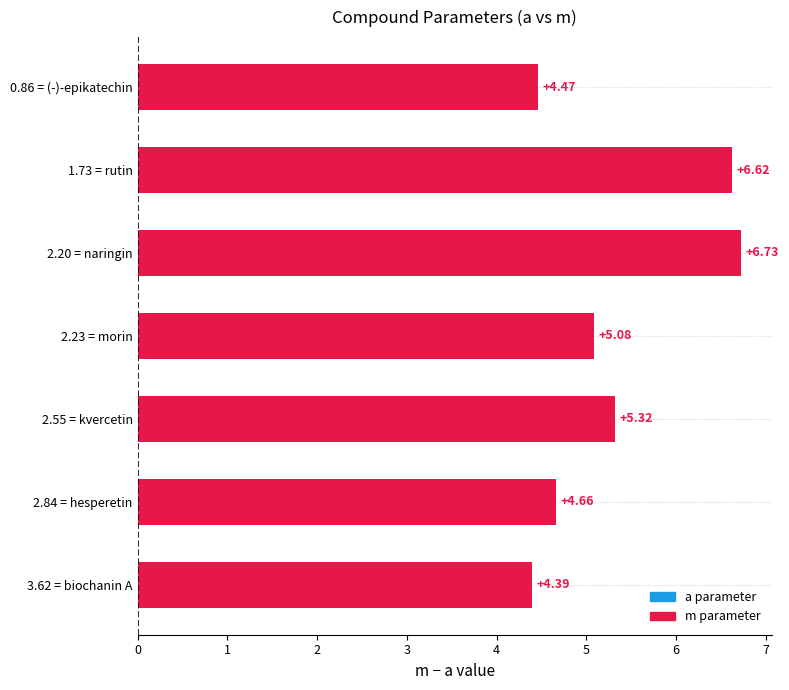

At which label is the value closest to 5?

2.23 = morin